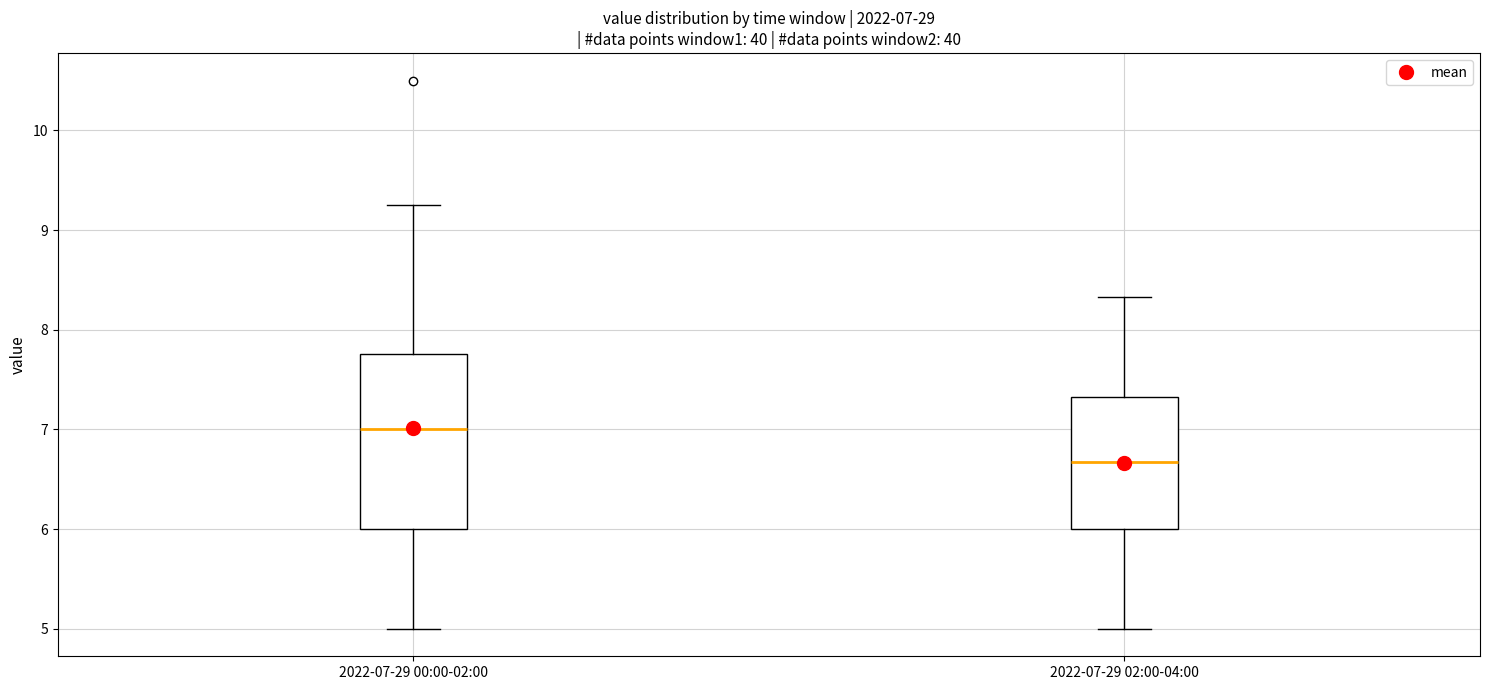

Which box has the lowest median line?

2022-07-29 02:00-04:00